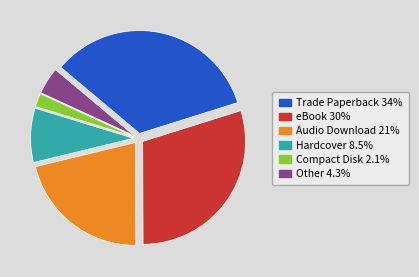

Is there any slice that represents more than half of the pie?

No